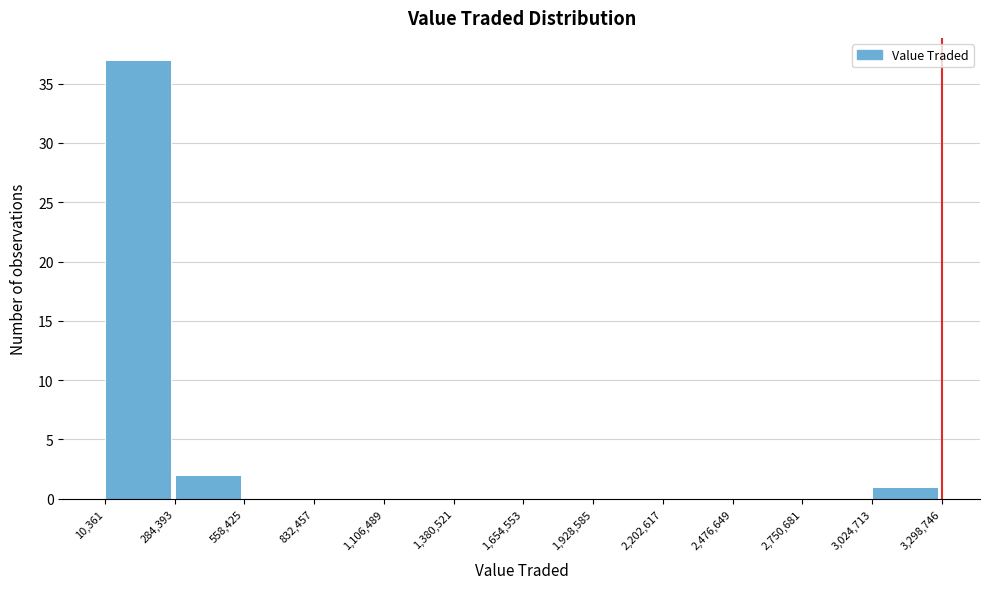

Reading left to right, transcribe this chart: for each bar, give the range it covers on the x-axis and its height. The values are not printed on the chart, so give them approximately, as read against the axis.

10,361 to 284,393: 37
284,393 to 558,425: 2
558,425 to 832,457: 0
832,457 to 1,106,489: 0
1,106,489 to 1,380,521: 0
1,380,521 to 1,654,553: 0
1,654,553 to 1,928,585: 0
1,928,585 to 2,202,617: 0
2,202,617 to 2,476,649: 0
2,476,649 to 2,750,681: 0
2,750,681 to 3,024,713: 0
3,024,713 to 3,298,746: 1